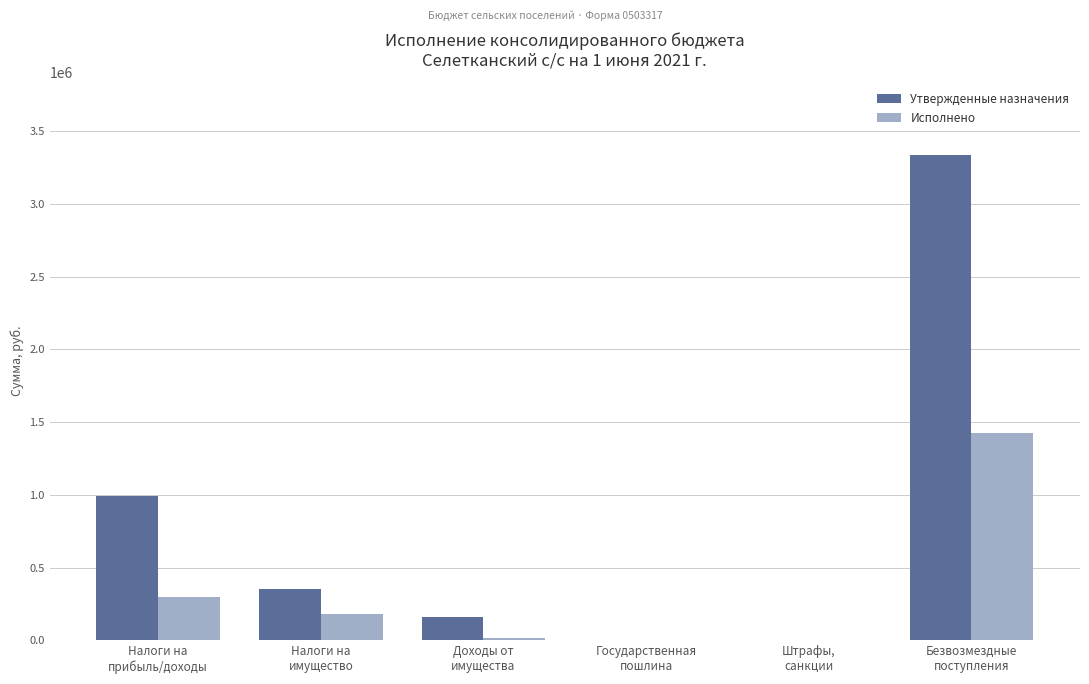

What is the greatest value displayed?

3338408.0